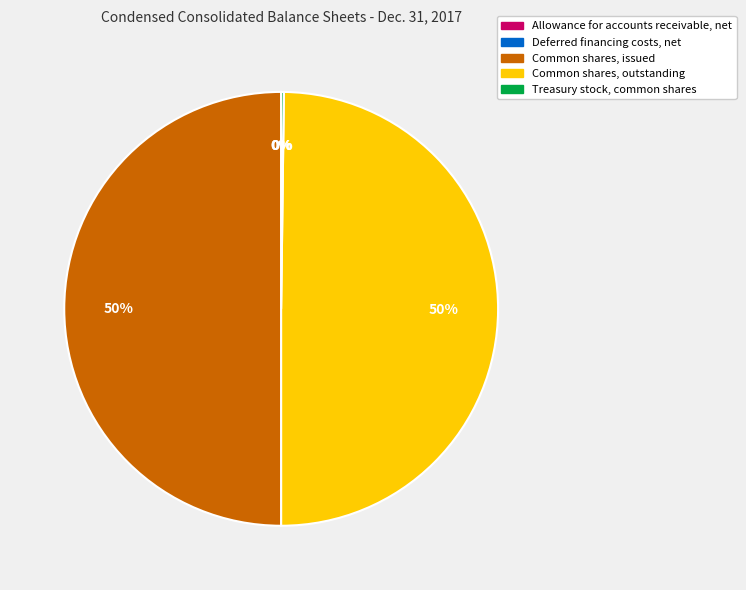

Is it true that Common shares, outstanding is 59% of the pie?

False